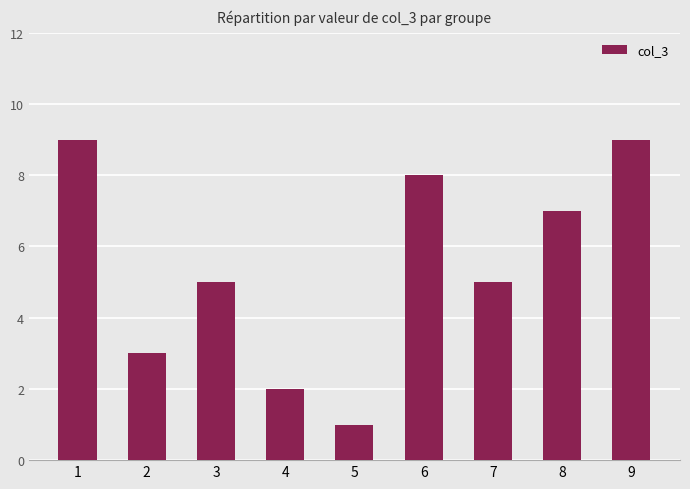

Which label corresponds to the smallest value in the chart?

5